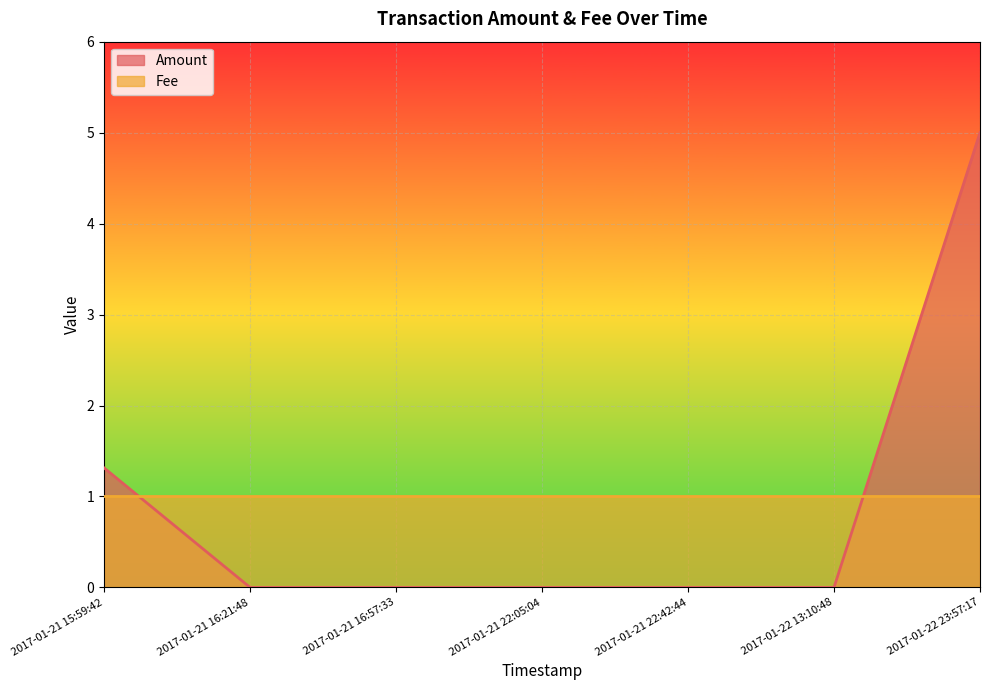

Reading left to right, extract all data points from this chart.

1.3	0.0	0.0	0.0	0.0	0.0	5.0